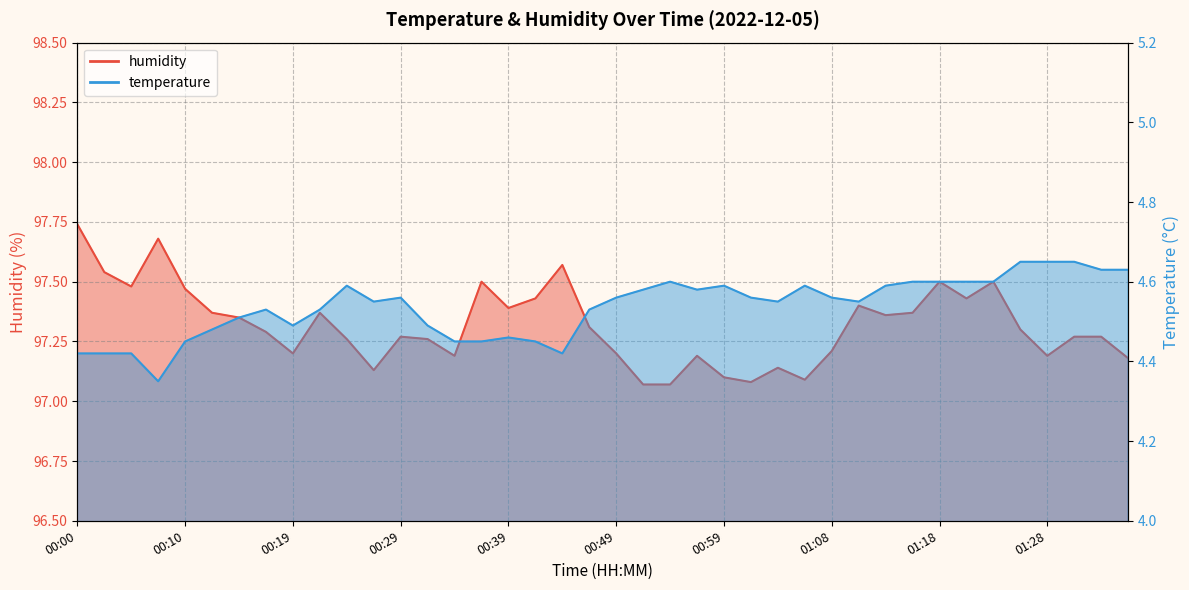

At which category does temperature reach its first local valley?

00:07